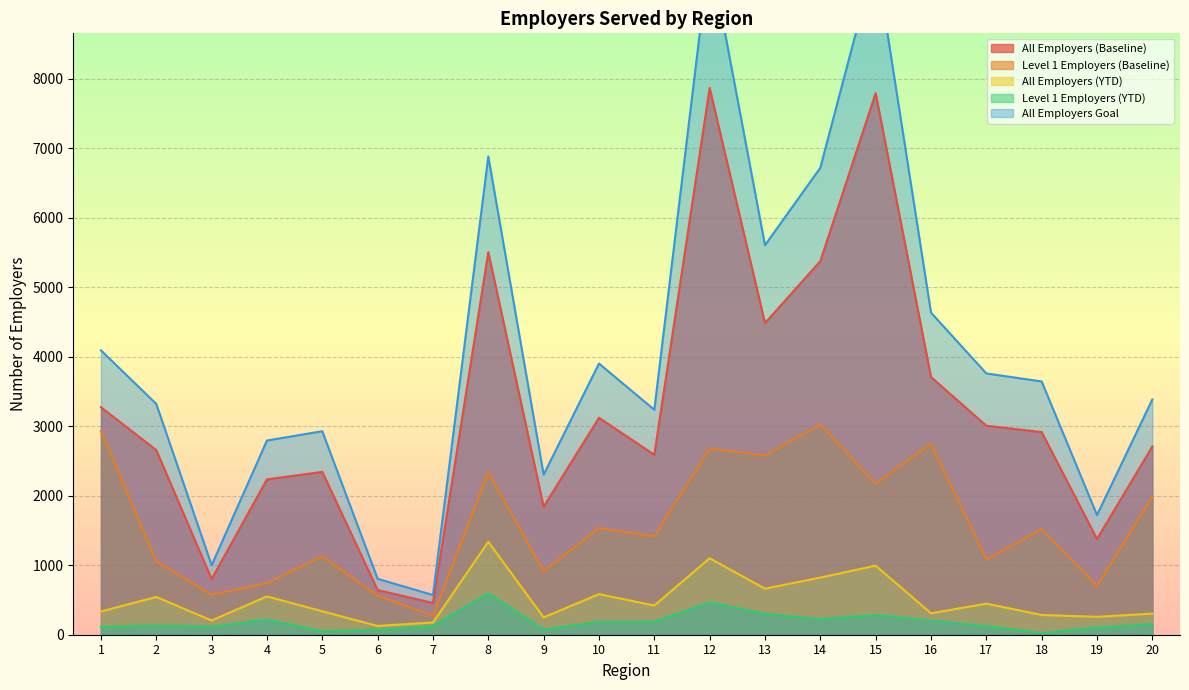

The value of Level 1 Employers (YTD) at 4 is 219. True or false?

True